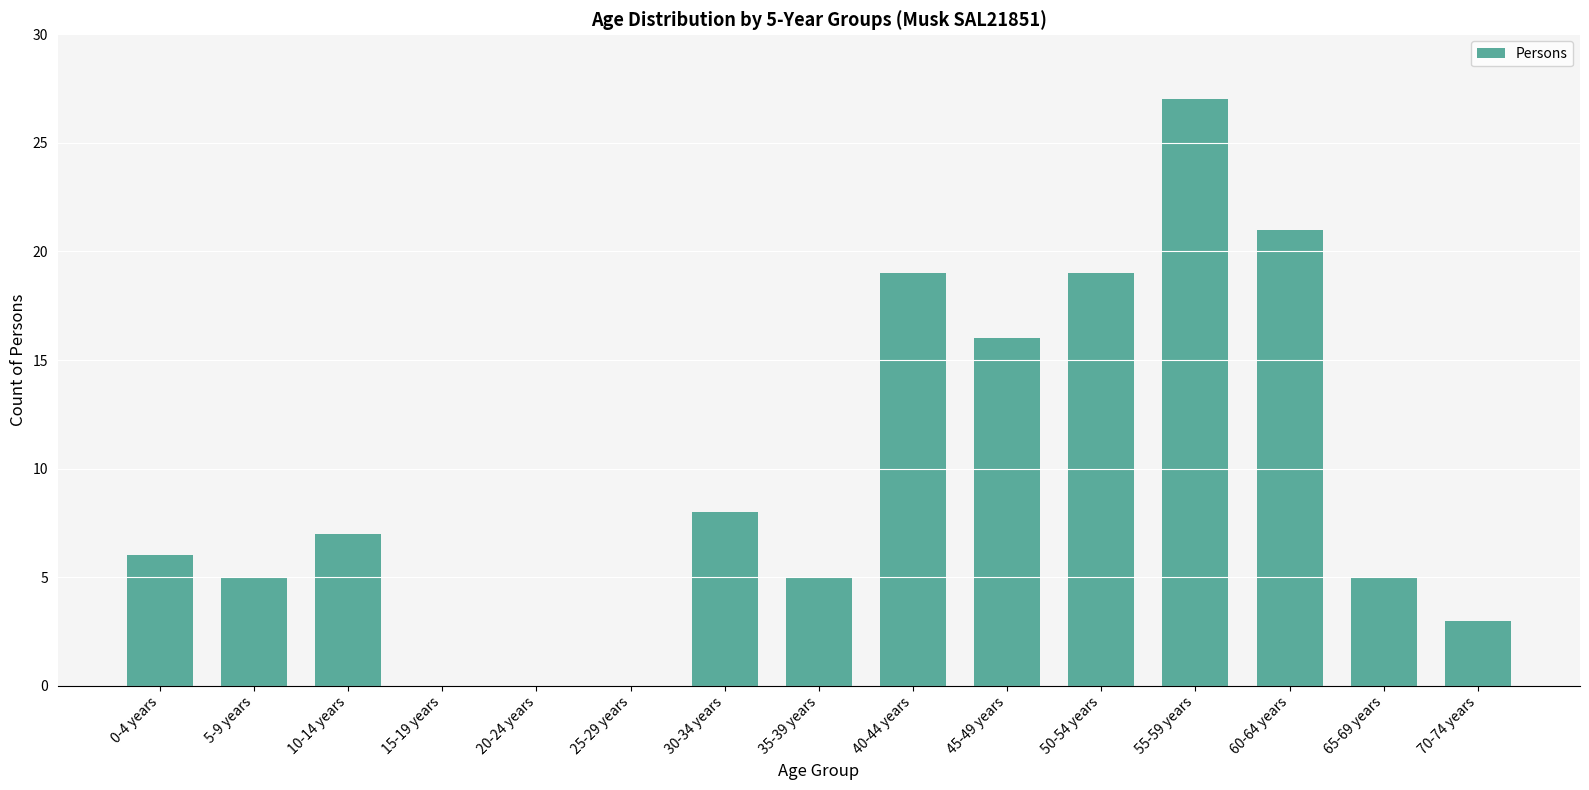

Which has a higher value, 35-39 years or 25-29 years?

35-39 years